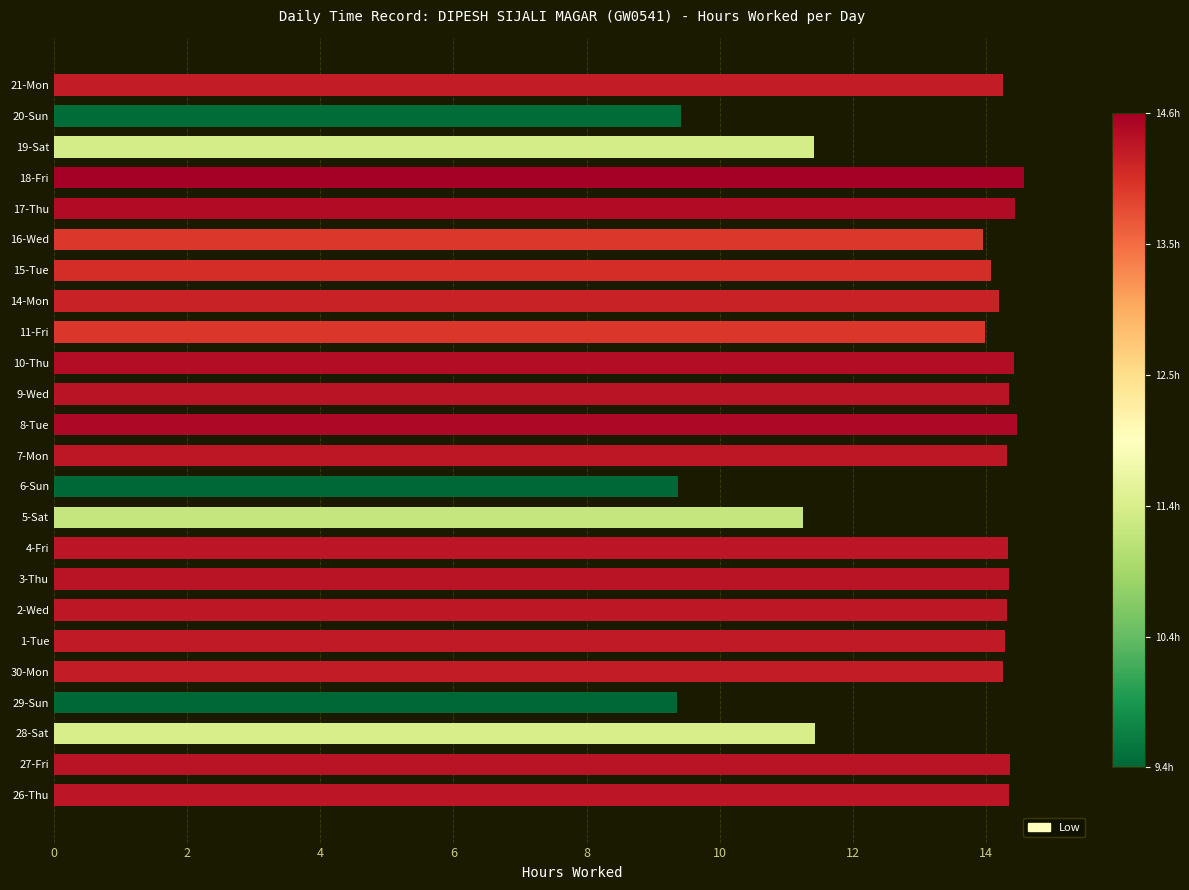

Does the chart contain any negative values?

No